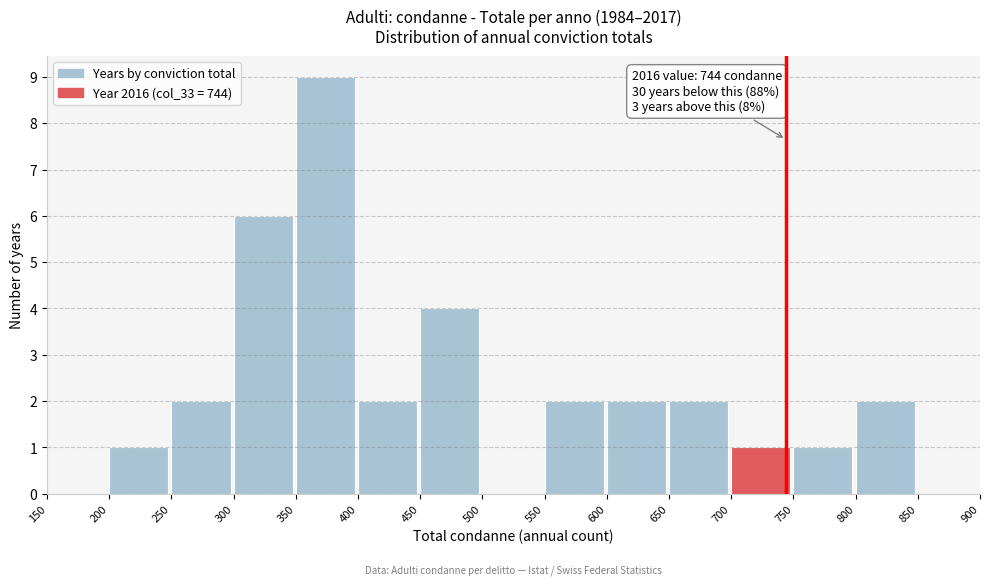

Which range on the x-axis has the tallest bar?

350 to 400